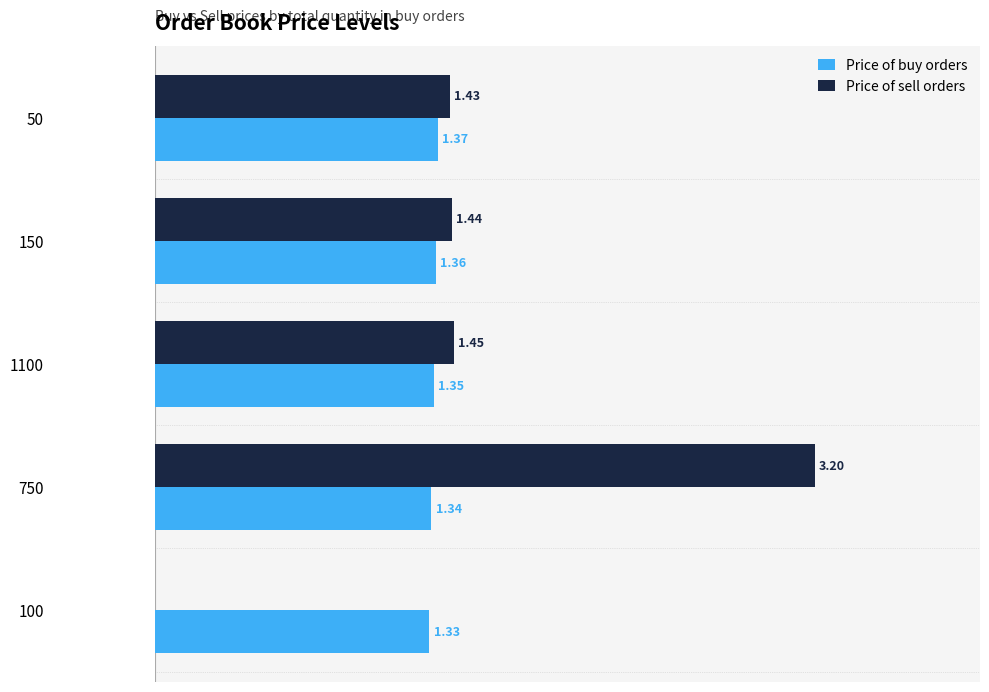

Which series changed the most between 50 and 750?

Price of sell orders